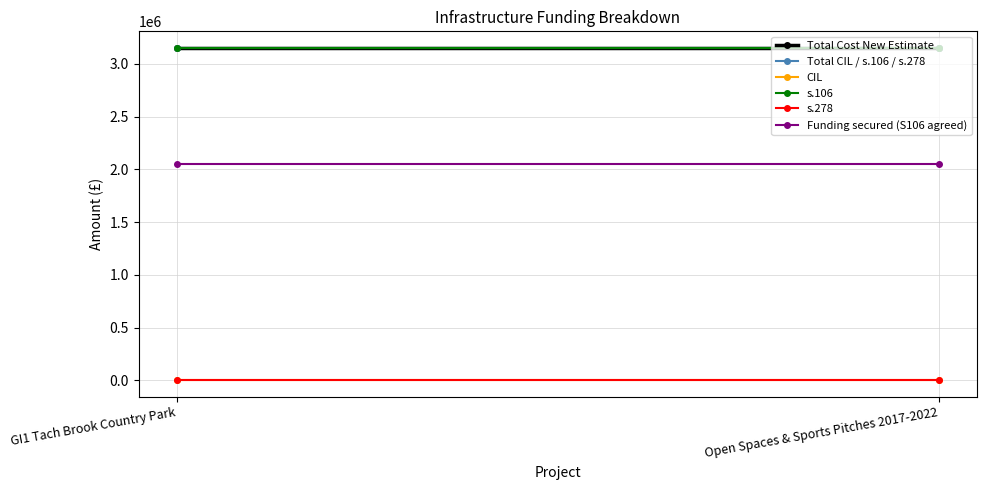

Is the value of s.278 at GI1 Tach Brook Country Park greater than the value of CIL at Open Spaces & Sports Pitches 2017-2022?

No